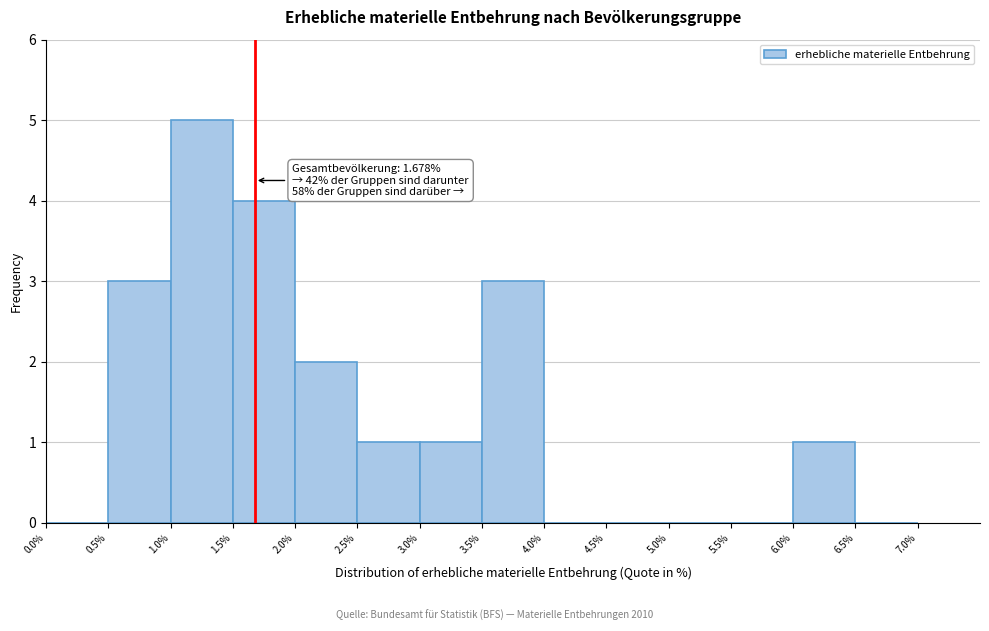

Over which range of the x-axis is the bar tallest?

1.0% to 1.5%